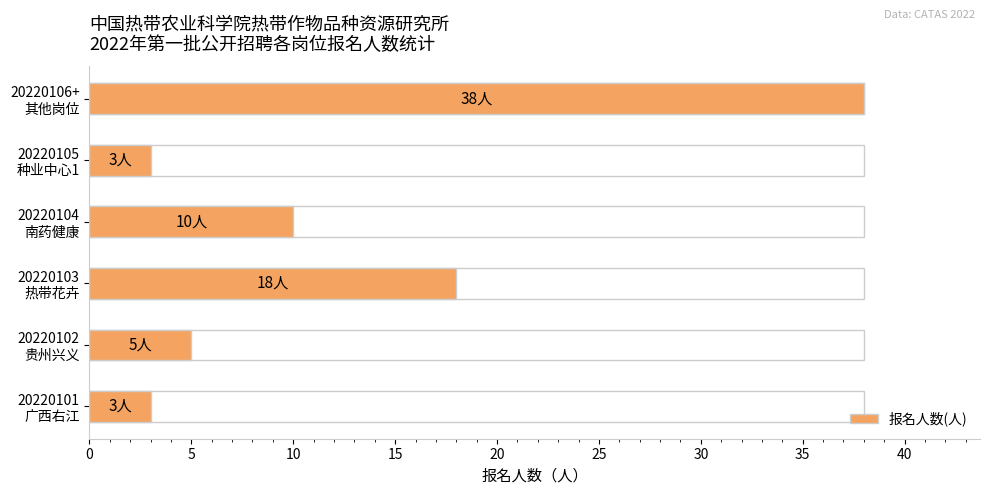

What is the ratio of the value at 20220102 贵州兴义 to the value at 20220104 南药健康?

0.5